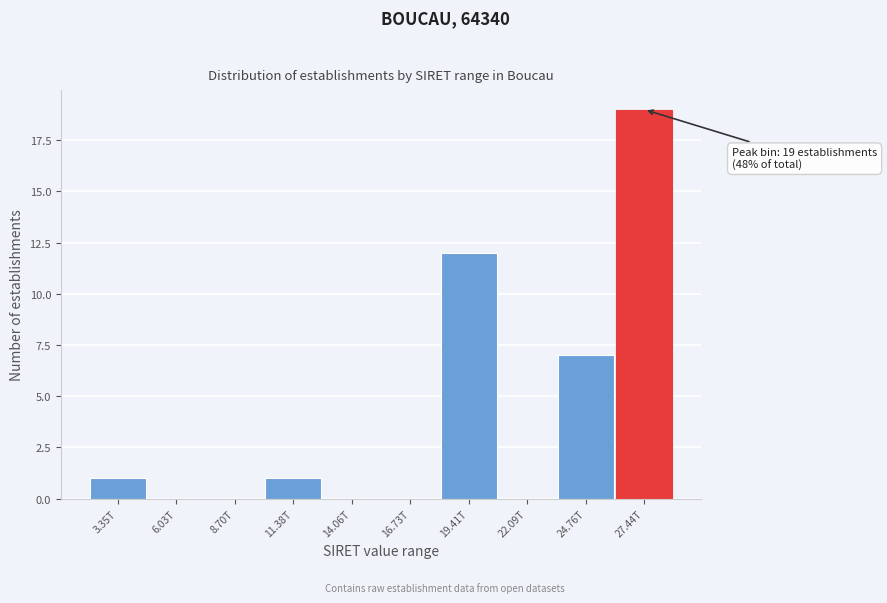

Reading left to right, what are all the values shown in this chart?

3.35T=1	6.03T=0	8.70T=0	11.38T=1	14.06T=0	16.73T=0	19.41T=12	22.09T=0	24.76T=7	27.44T=19